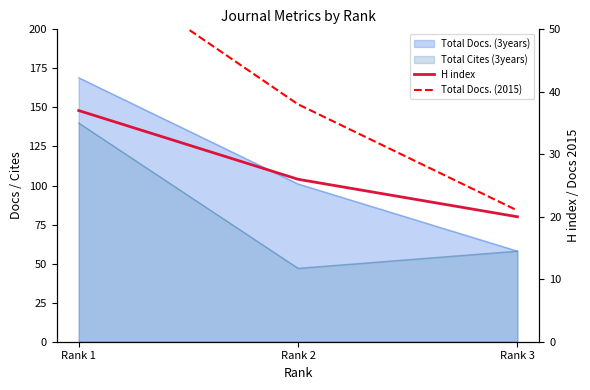

Count the number of categories in the chart.

3